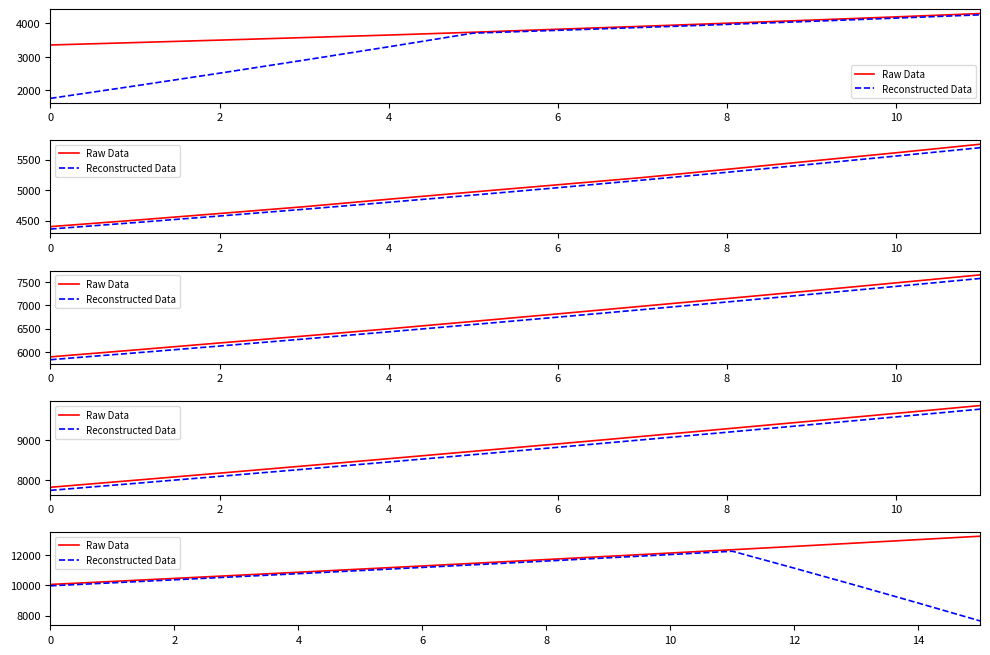

How many data points in Reconstructed Data are above 10995?

8